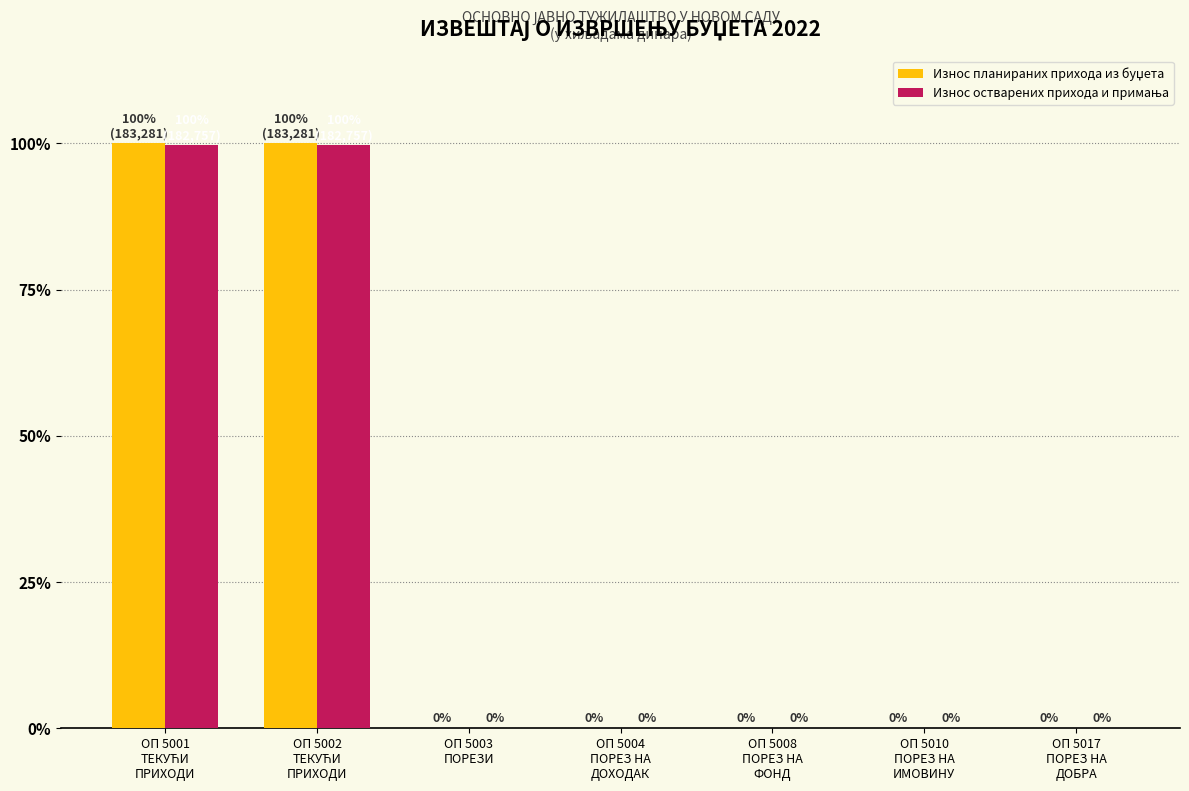

What is the greatest value displayed?

100.0